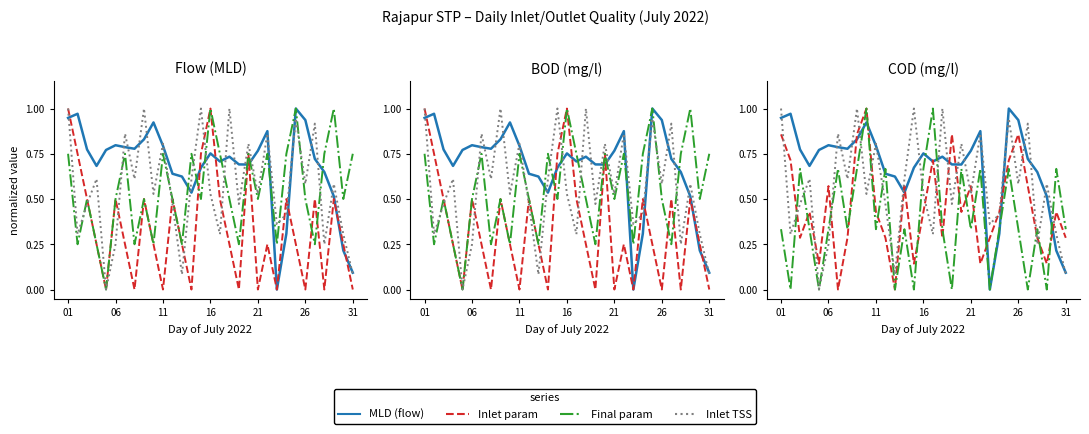

At how many categories does at least one series exceed 0?

31